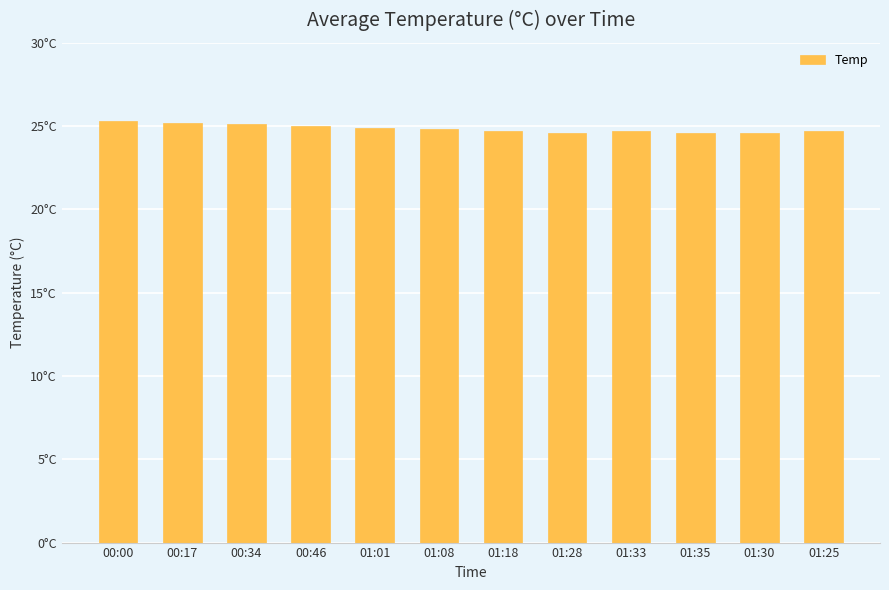

What is the value of the 6th bar from the left?

24.8